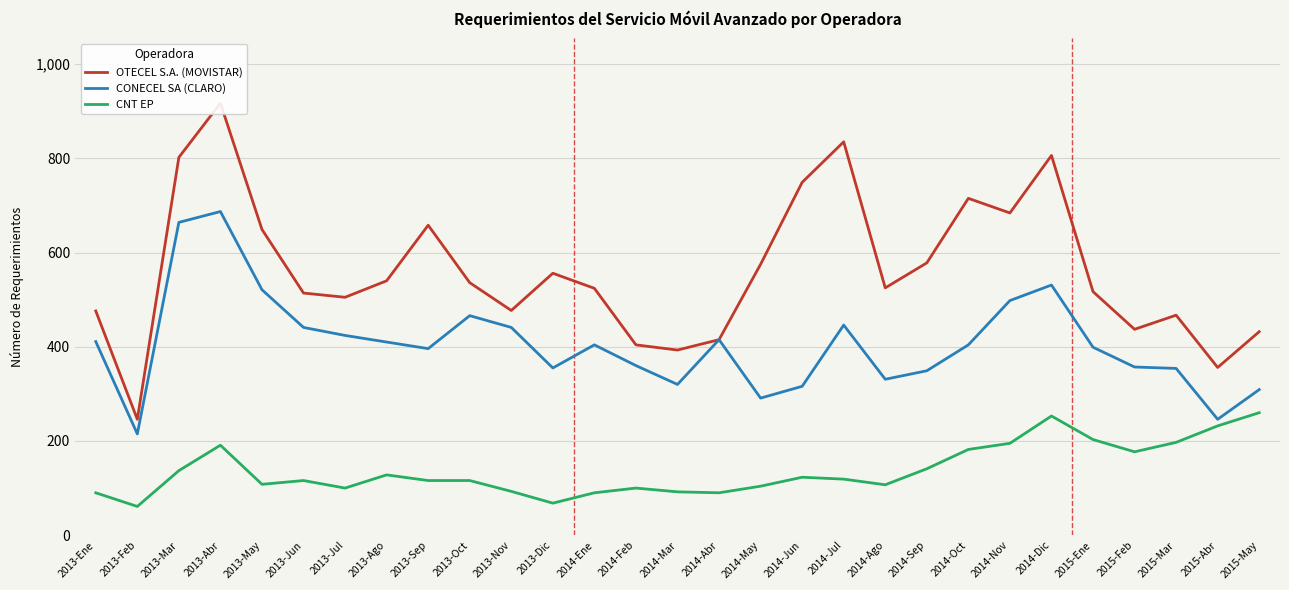

Reading left to right, extract all data points from this chart.

OTECEL S.A. (MOVISTAR): 476	246	802	917	649	514	505	540	658	536	477	556	524	404	393	415	575	749	835	525	578	715	684	806	517	437	467	356	432
CONECEL SA (CLARO): 411	215	664	687	521	441	424	410	396	466	441	355	404	360	320	415	291	316	446	331	349	404	498	531	399	357	354	246	309
CNT EP: 90	61	137	191	108	116	100	128	116	116	93	68	90	100	92	90	104	123	119	107	141	182	195	253	203	177	197	232	260